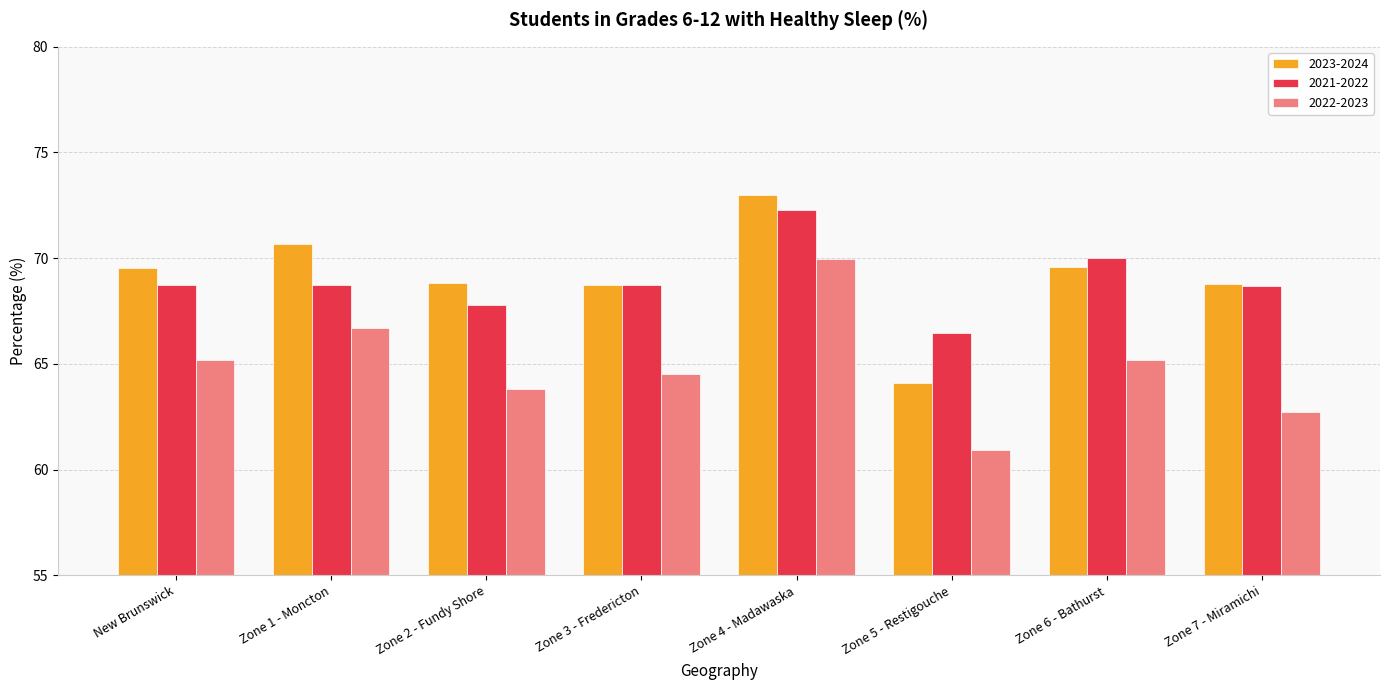

What is the spread (max minus min) of values at Zone 4 - Madawaska?

3.0